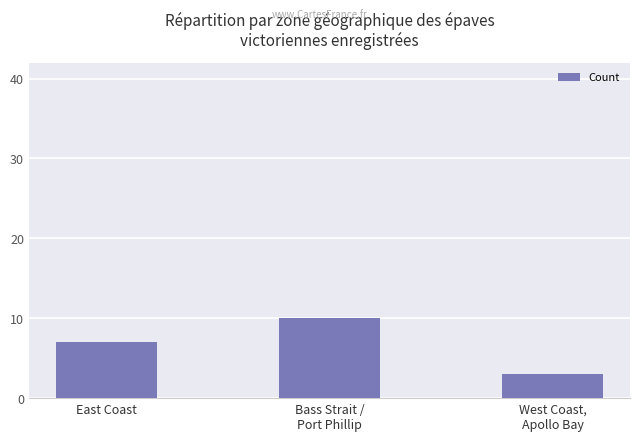

The value at West Coast,
Apollo Bay is 1. True or false?

False